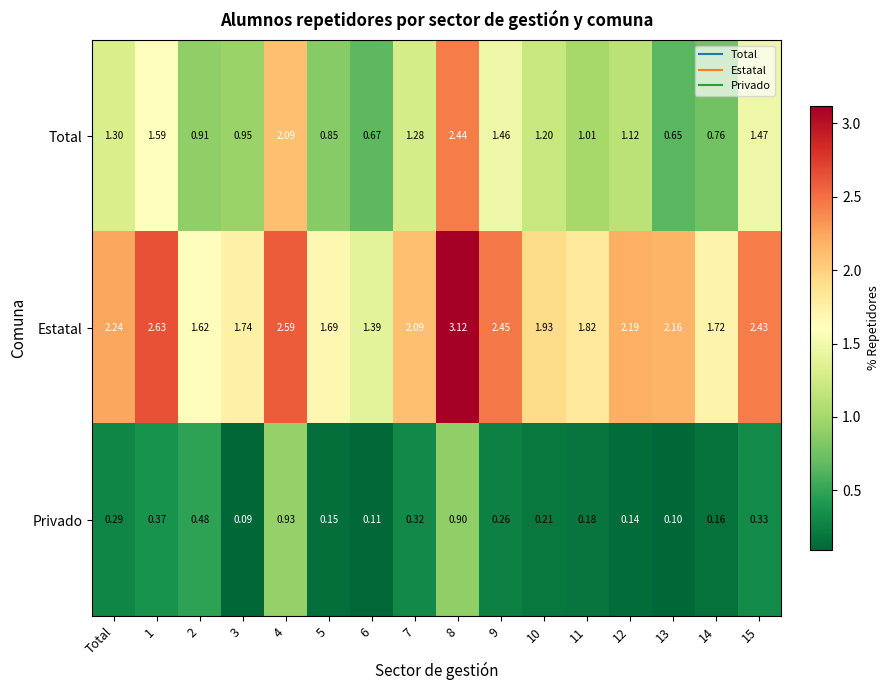

Is the value of Total at 8 greater than the value of Privado at 12?

Yes